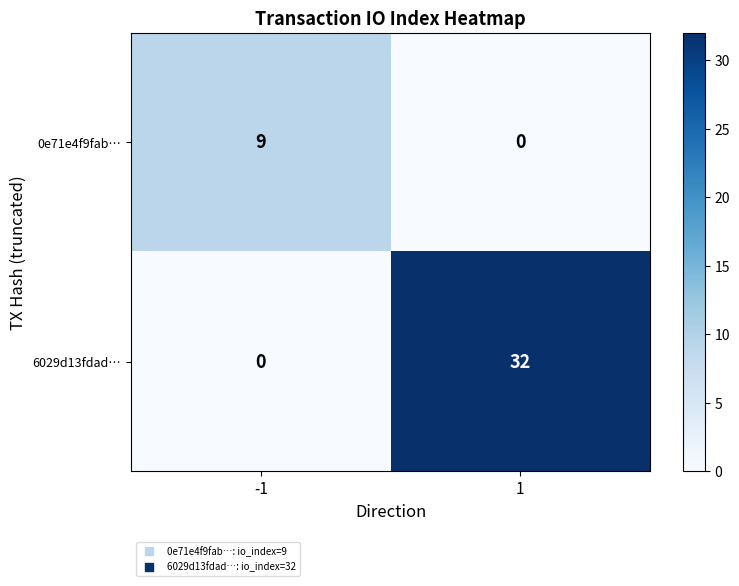

Rank the series at 1 from lowest to highest value.

0e71e4f9fab…, 6029d13fdad…